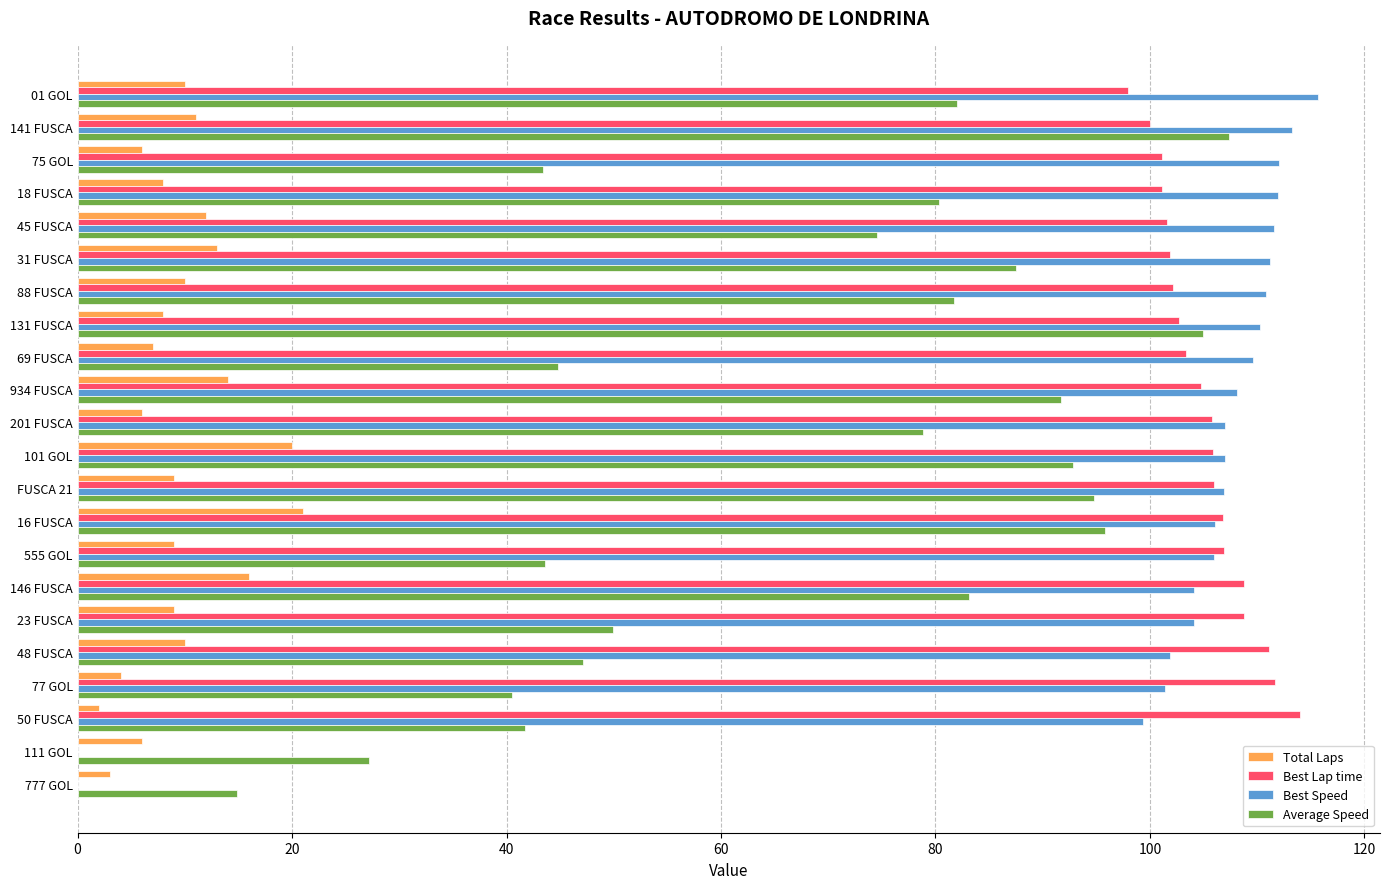

What is the total value across all series at 141 FUSCA?

331.6